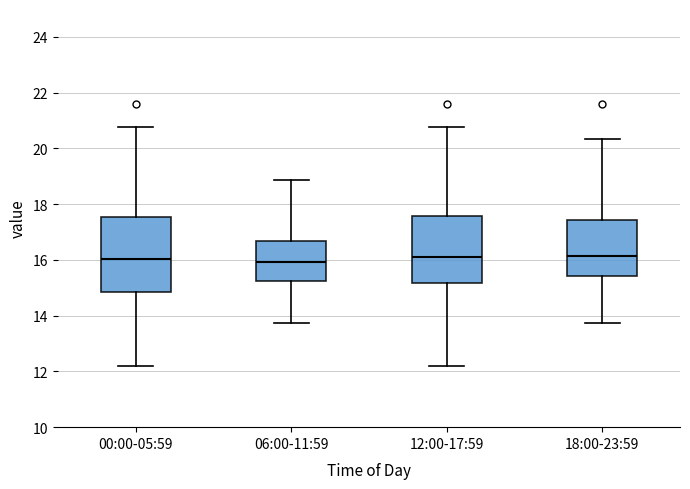

Comparing the boxes themselves (not the whiskers), which one is the tallest?

00:00-05:59